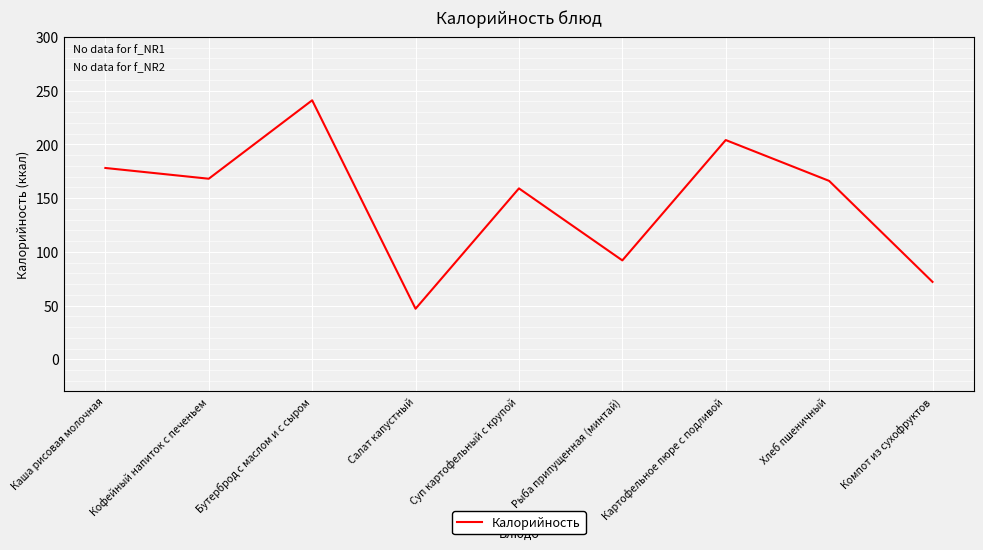

Which label corresponds to the largest value in the chart?

Бутерброд с маслом и с сыром